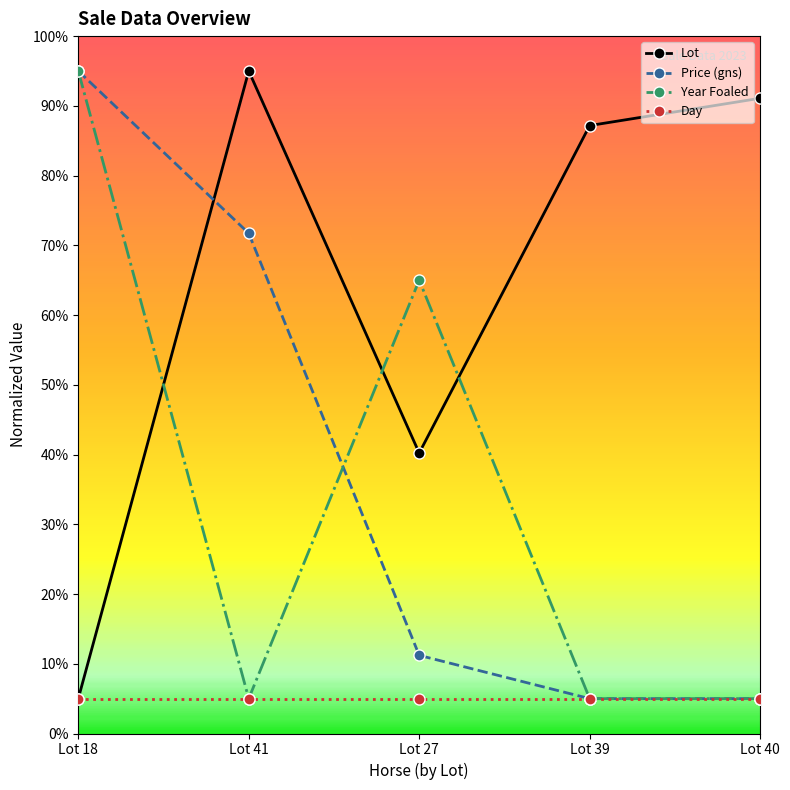

What are all the series names shown in the legend?

Lot, Price (gns), Year Foaled, Day